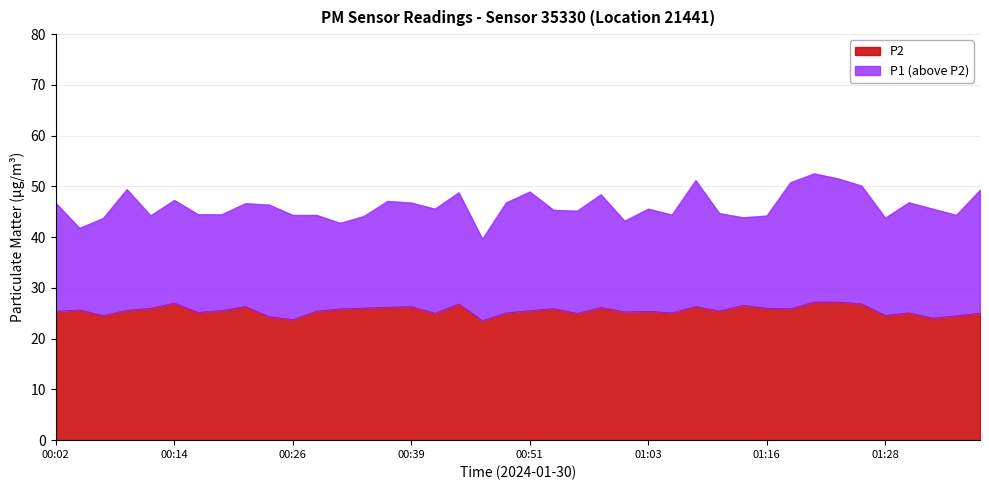

At which category is the sum across all series the highest?

01:20